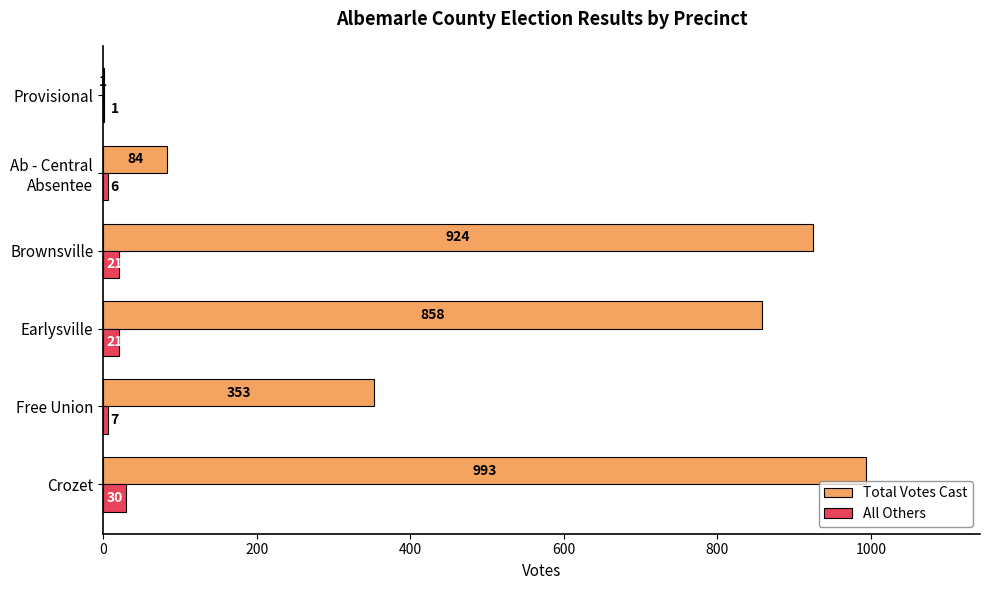

What is the greatest value displayed?

993